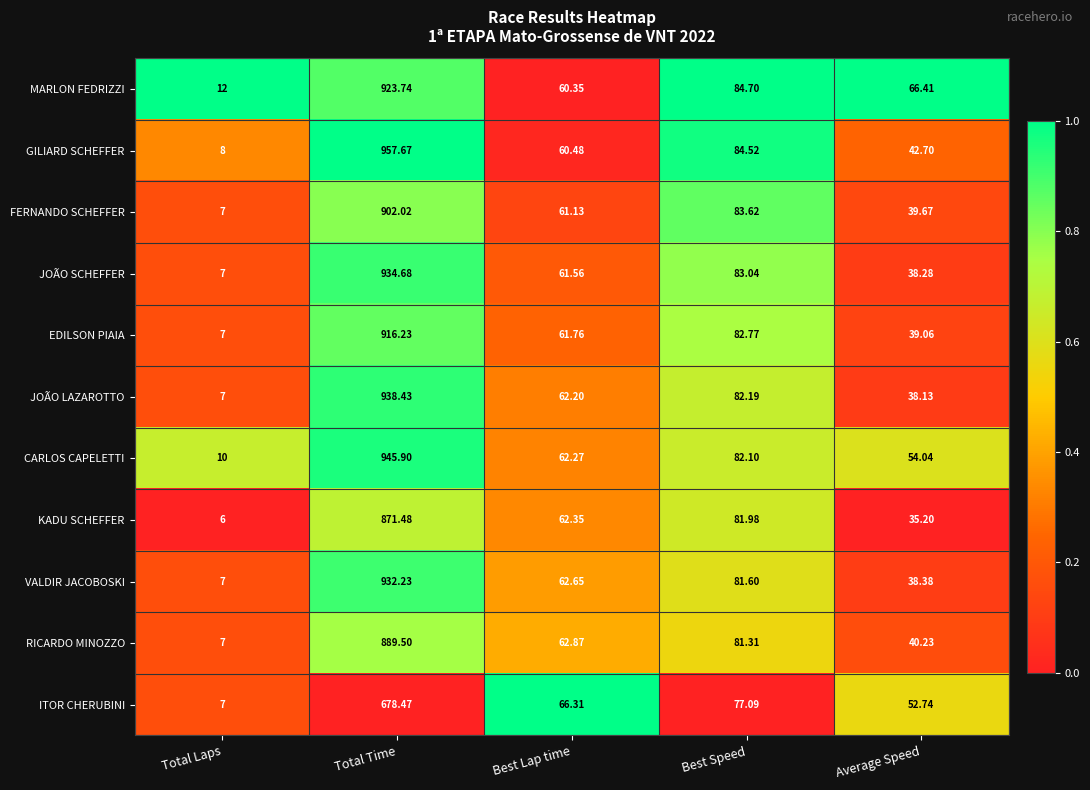

Which series changed the most between Best Lap time and Best Speed?

MARLON FEDRIZZI